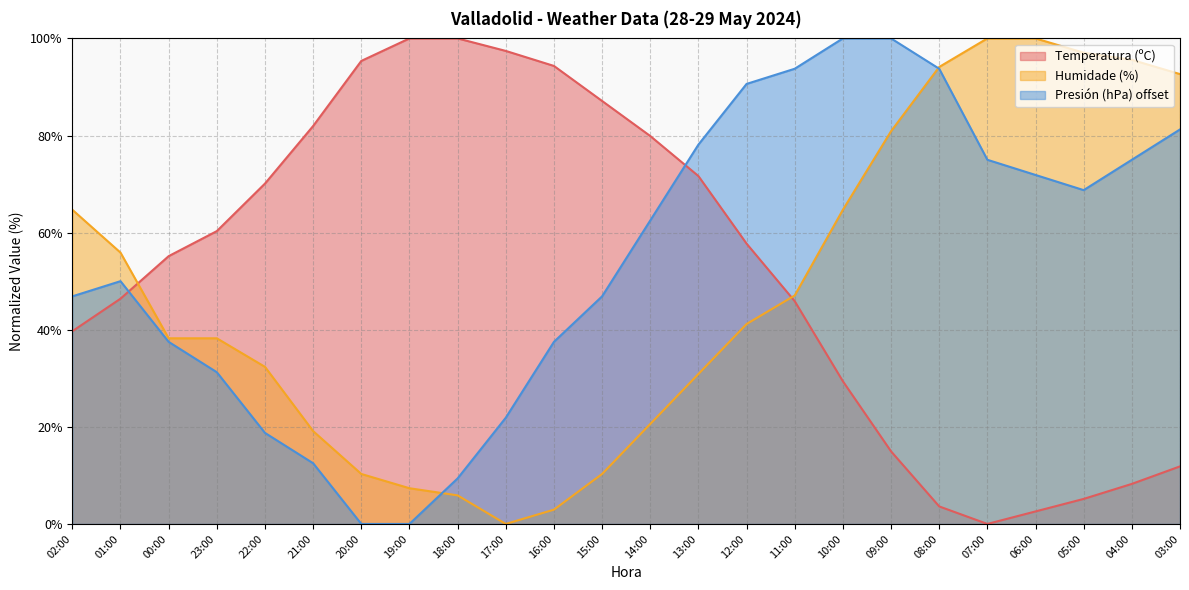

What position from the right is 22:00?

20